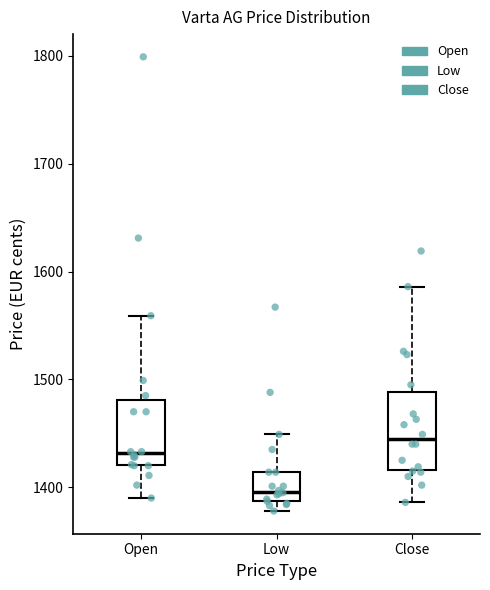

Which box's median line is the highest?

Close